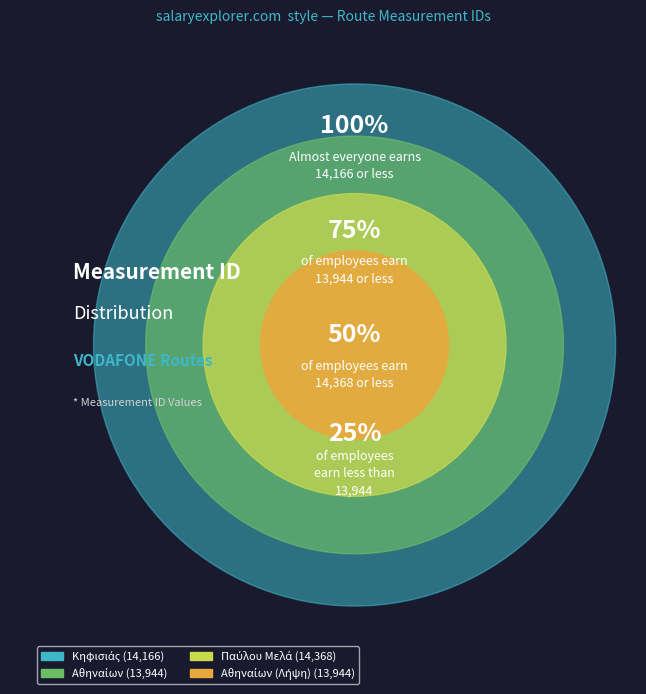

Is Παύλου Μελά the majority of the pie?

No